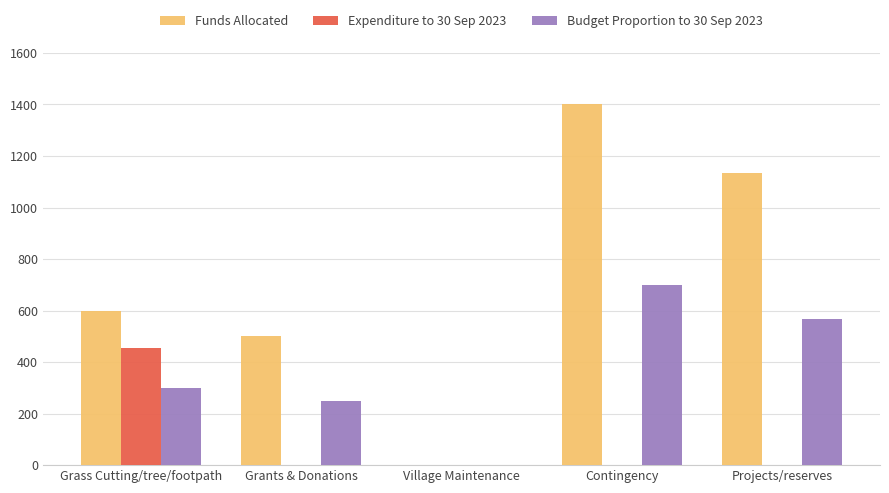

The Expenditure to 30 Sep 2023 series shows 0.0 at Village Maintenance. True or false?

True